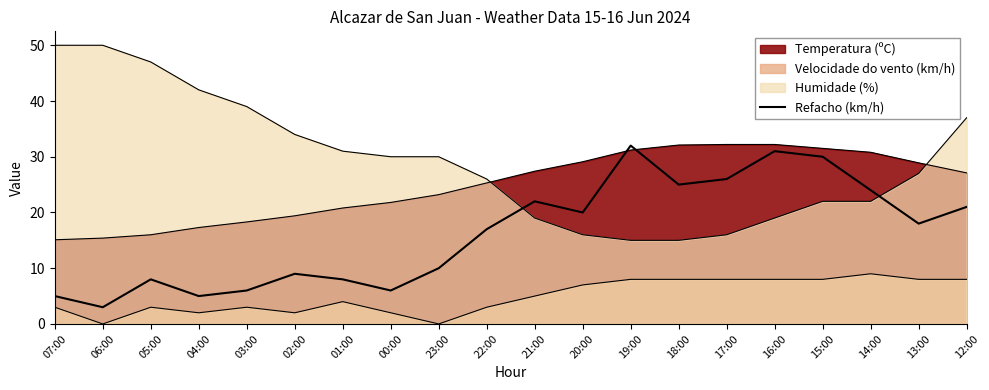

What is the approximate value at 13:00?

18